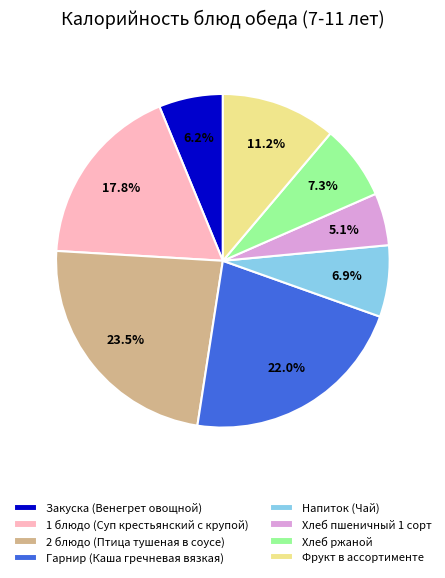

What is the largest slice in the pie chart?

2 блюдо (Птица тушеная в соусе)